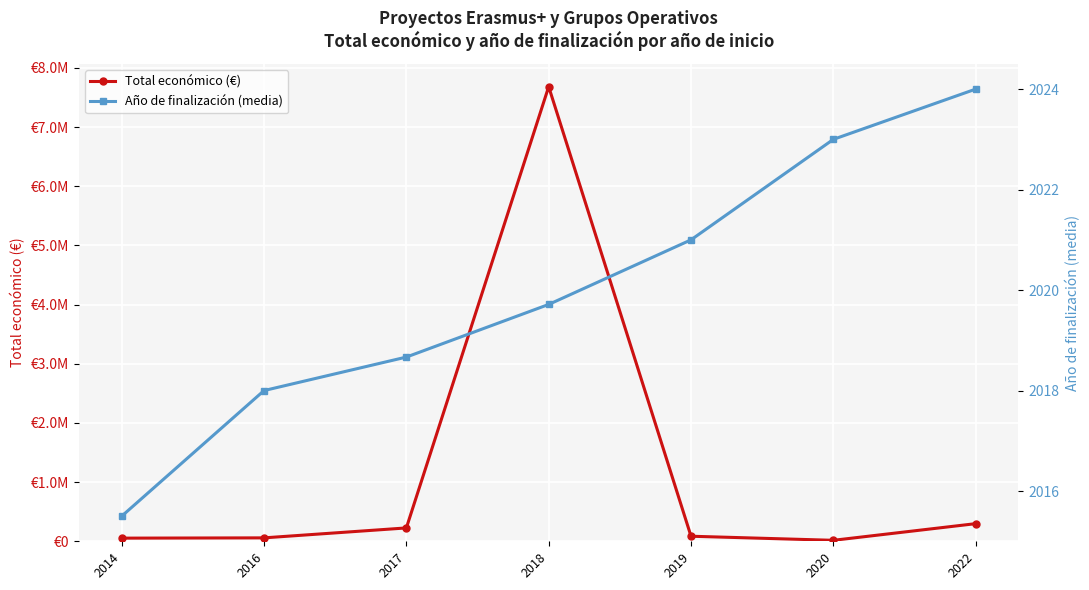

Is it true that Año de finalización (media) equals 3128.4 at 2018?

False